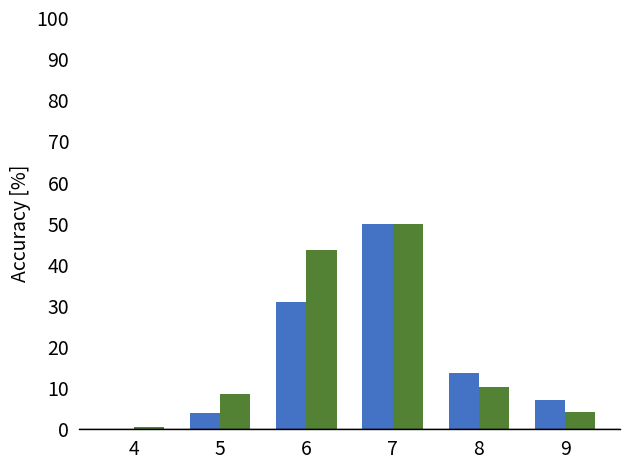

What is the total value across all series at 8?

24.1